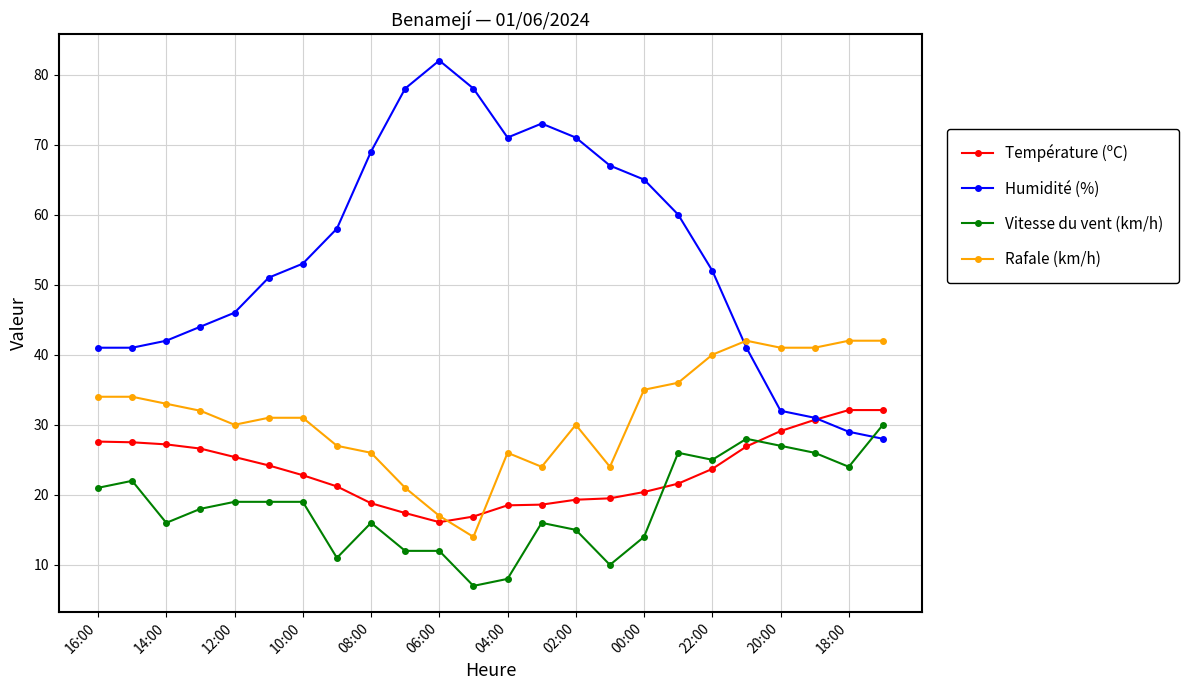

What is the value of the Température (ºC) point at the 3rd from the left?

27.2